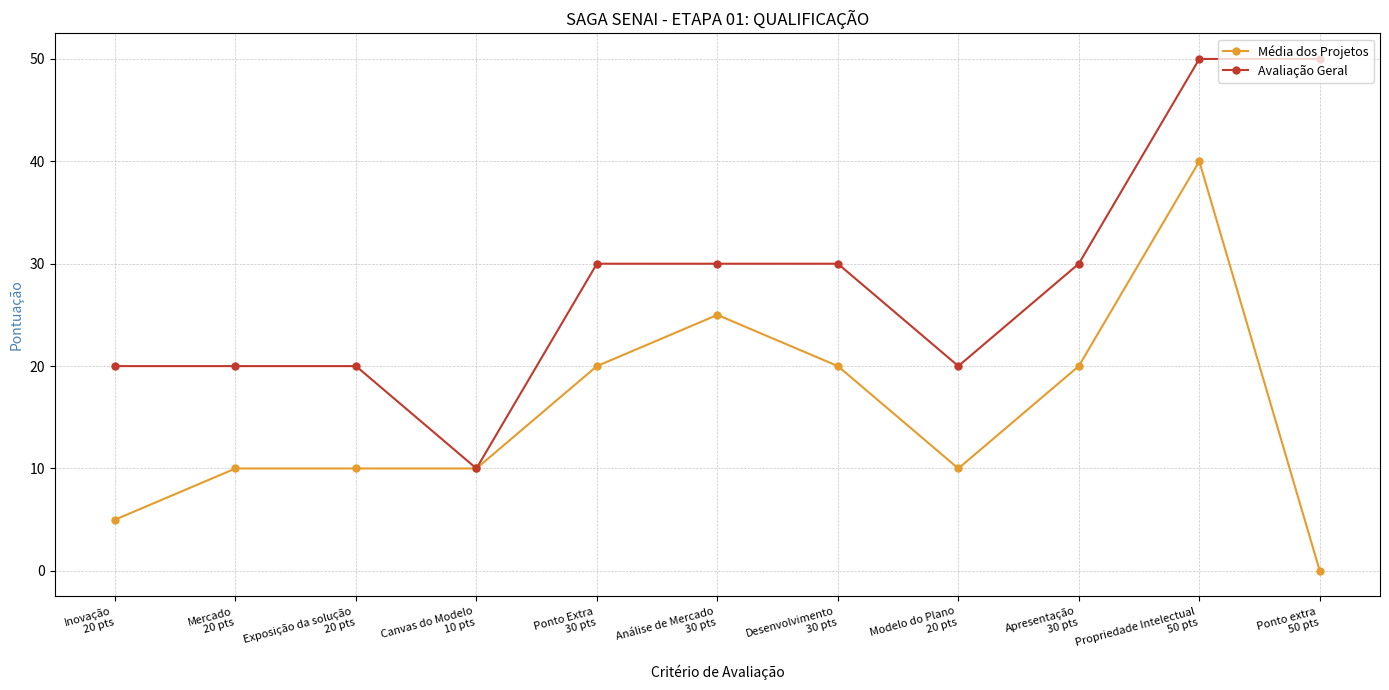

What is the value of the Média dos Projetos point at the 10th from the left?

40